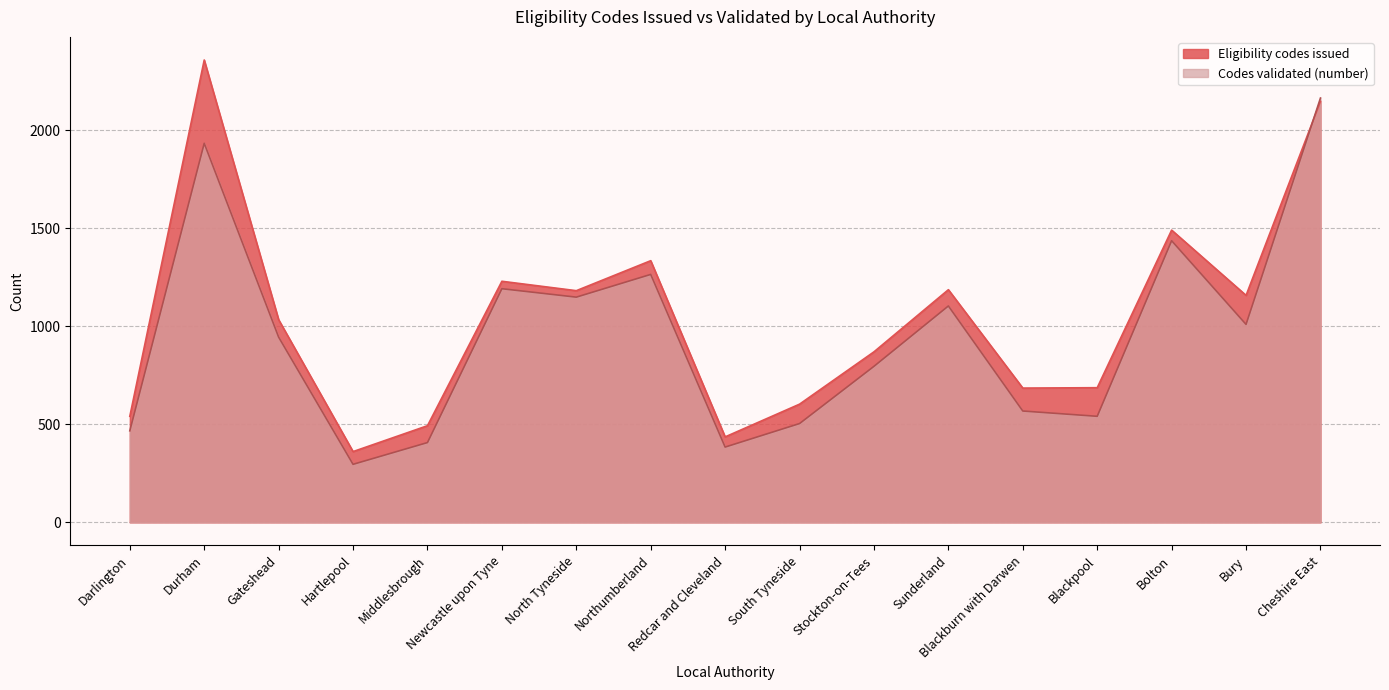

What is the sum of the Codes validated (number) values at Blackpool and Bury?

1551